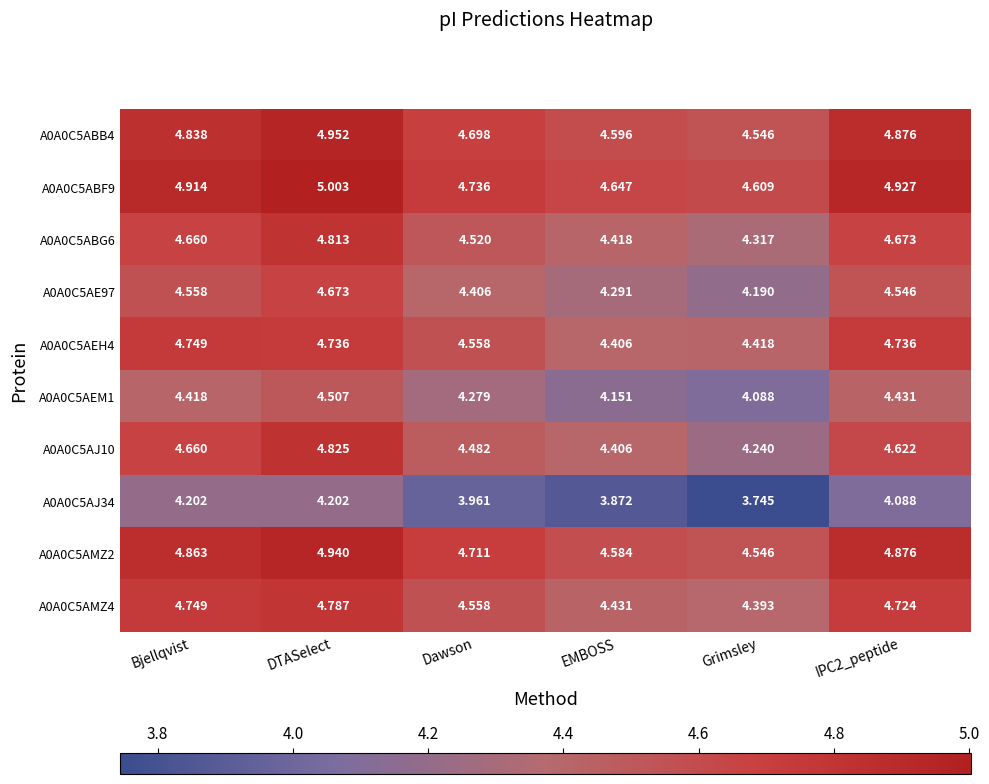

At which label is A0A0C5ABB4 closest to 4?

Grimsley